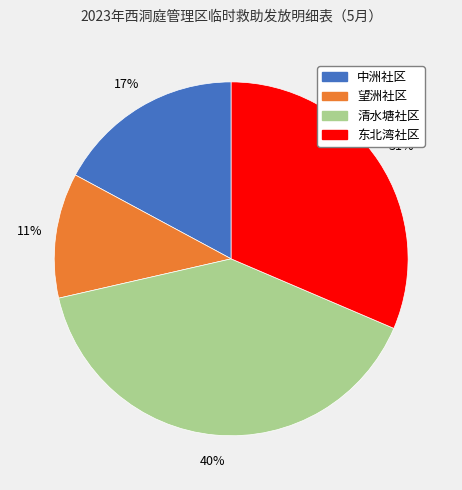

Is there any slice that represents more than half of the pie?

No